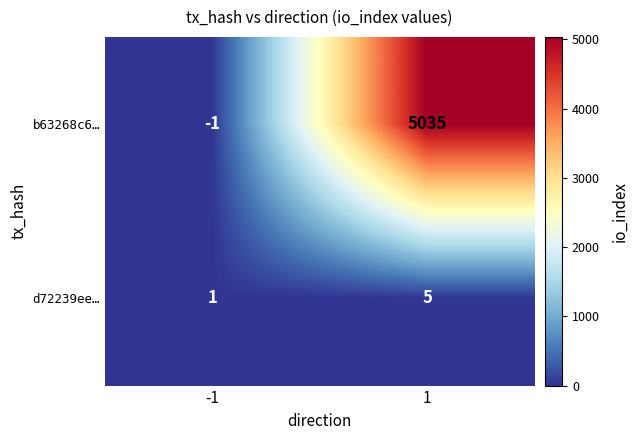

Reading right to left, what are all the values shown in this chart?

b63268c6…: 1=5035	-1=-1
d72239ee…: 1=5	-1=1